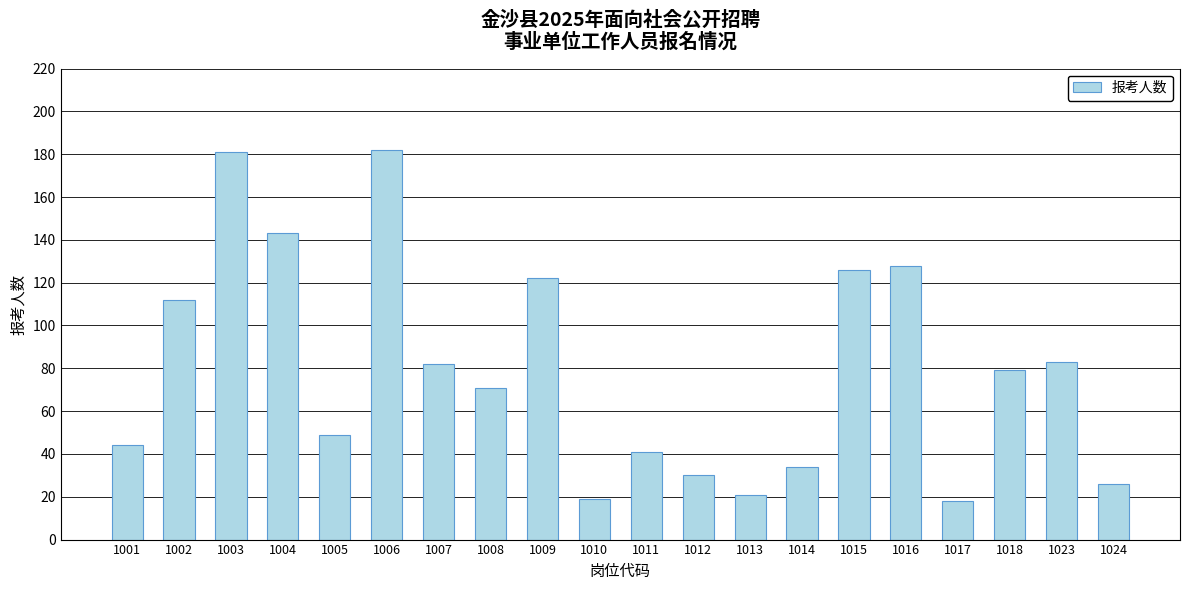

Reading left to right, transcribe all the data shown in this chart.

1001=44	1002=112	1003=181	1004=143	1005=49	1006=182	1007=82	1008=71	1009=122	1010=19	1011=41	1012=30	1013=21	1014=34	1015=126	1016=128	1017=18	1018=79	1023=83	1024=26